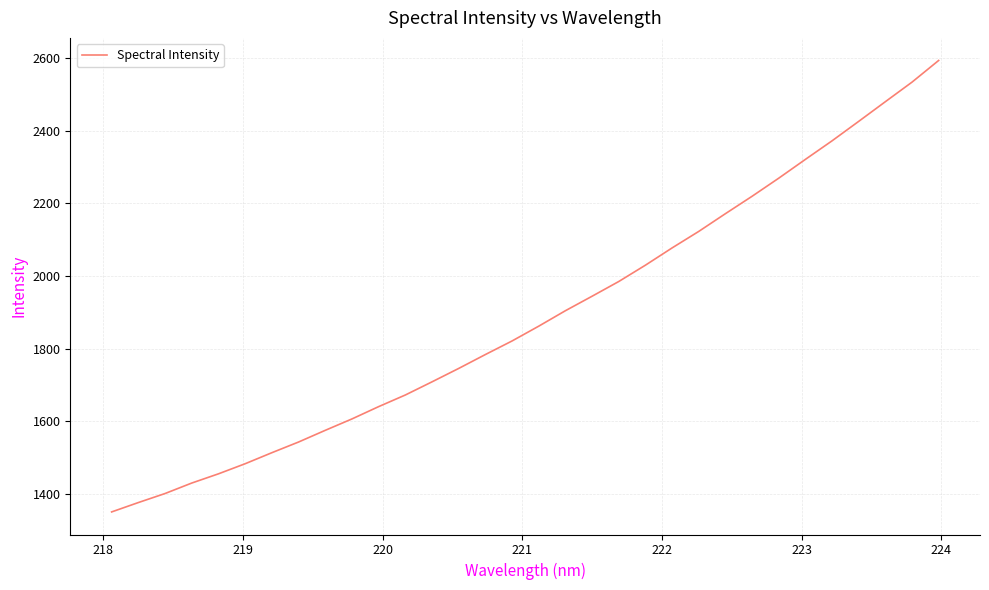

Does the chart display data point markers on the line(s)?

No